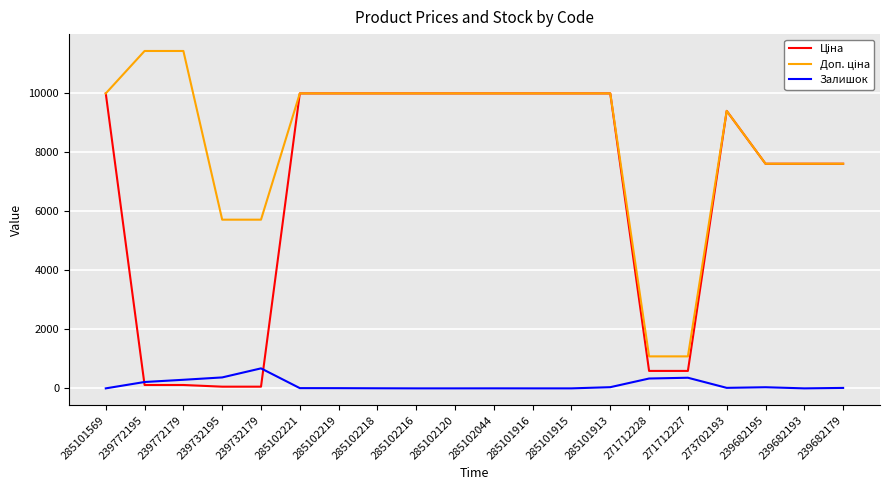

What is the highest value of the Залишок series?

676.0